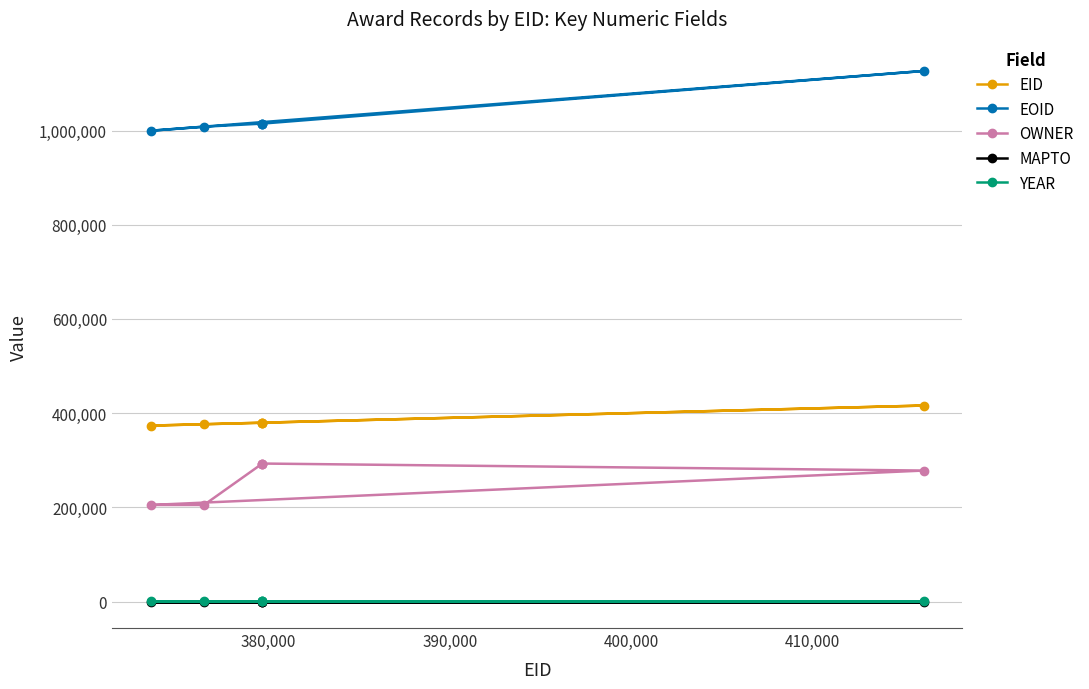

Which series has the largest total across all categories?

EOID